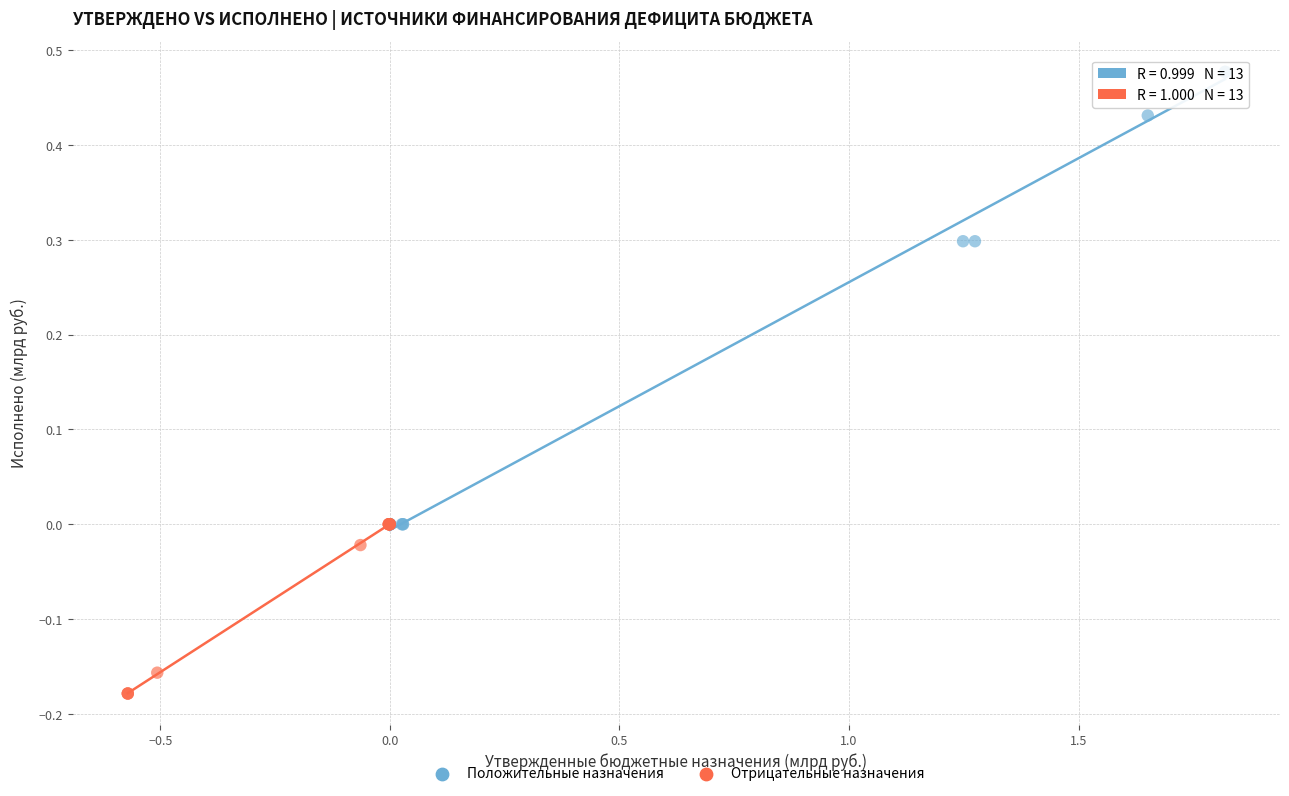

Which series reaches the minimum Y coordinate?

Отрицательные назначения